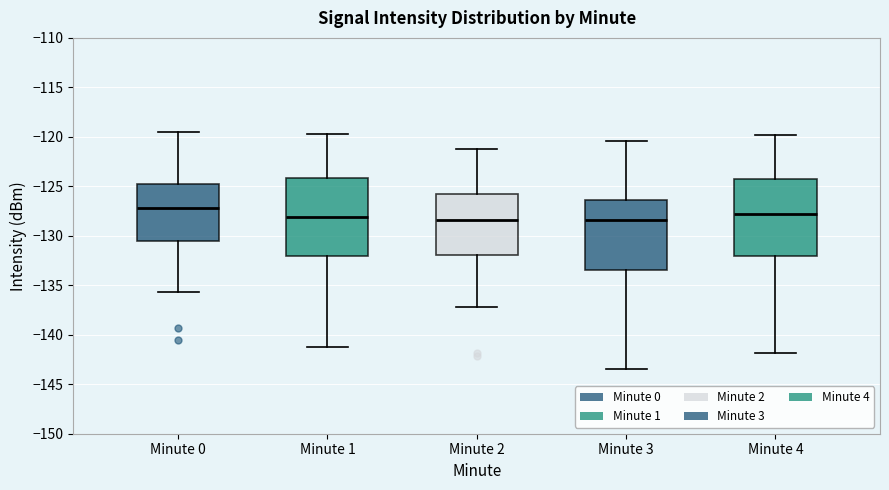

Which box's median line is the highest?

Minute 0